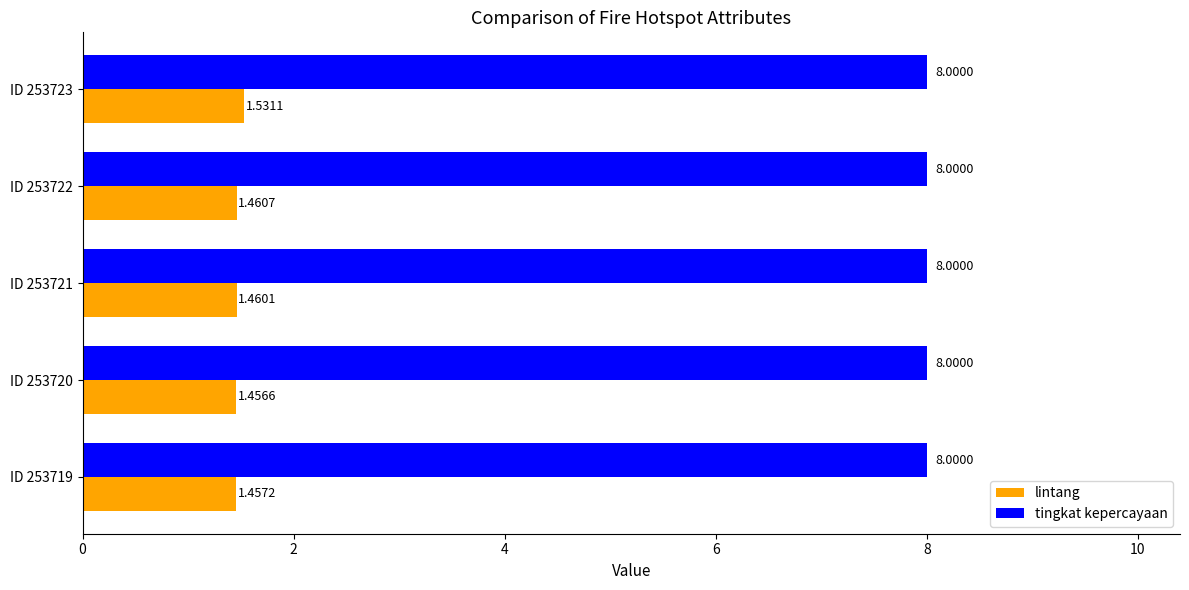

Is the value of lintang at ID 253719 greater than the value of tingkat kepercayaan at ID 253721?

No